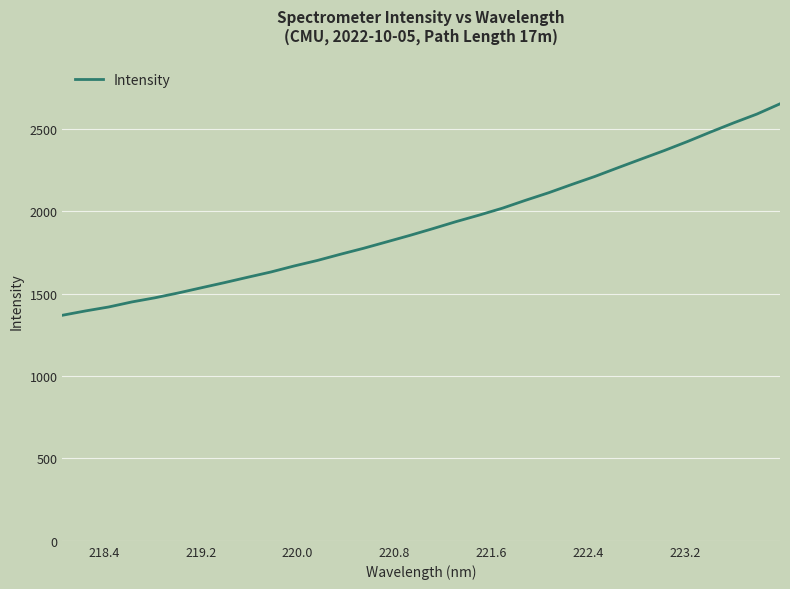

What is the maximum value shown in the chart?

2650.8